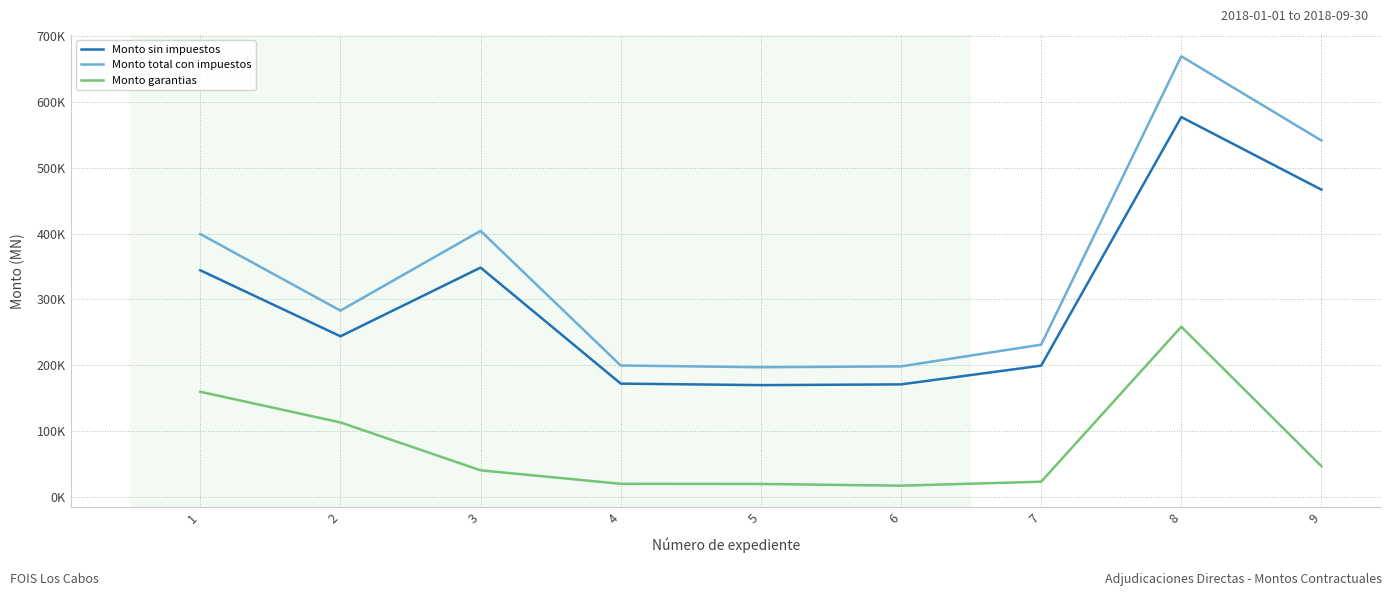

Which series has the largest range (max minus min)?

Monto total con impuestos